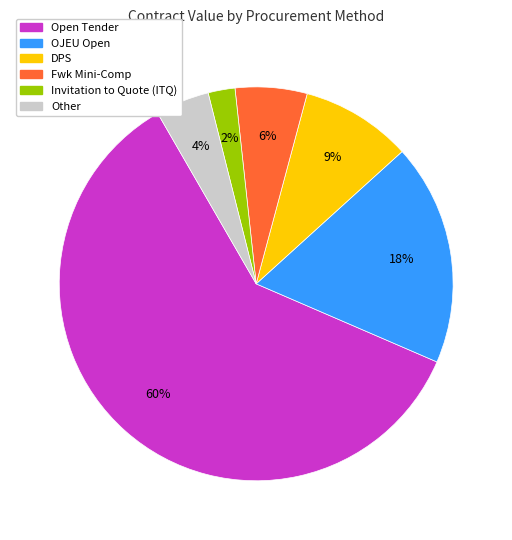

To the nearest percent, what is the average slice percentage?

17%